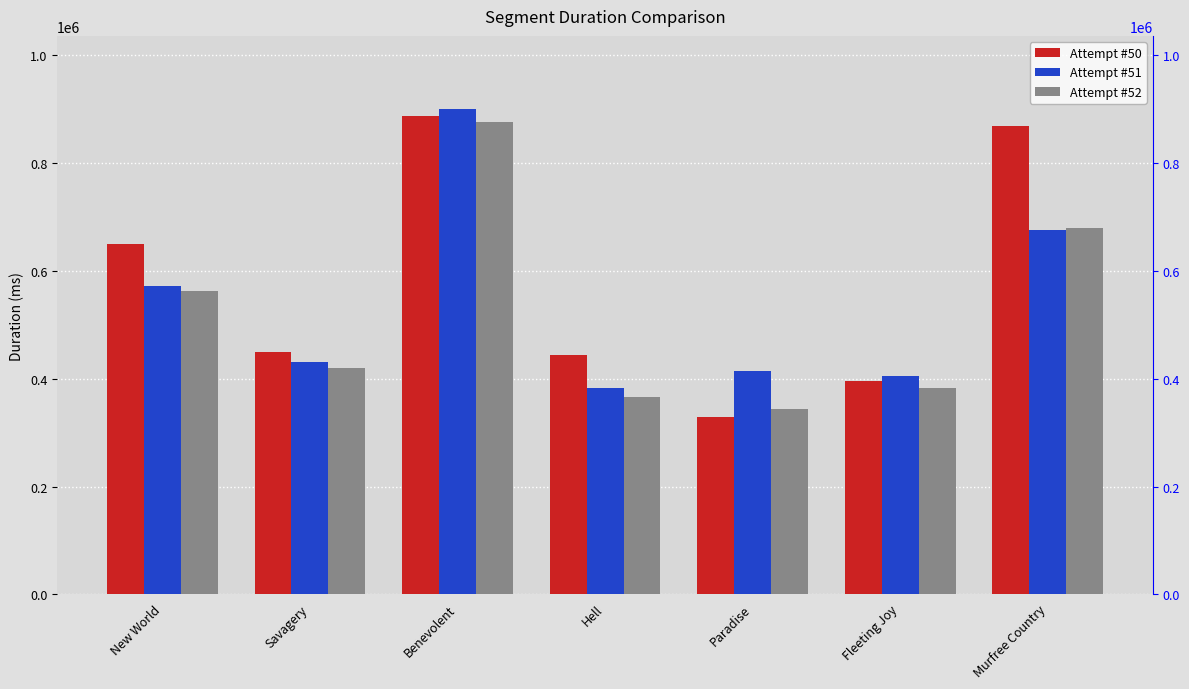

What is the label of the 6th bar from the left?

Fleeting Joy